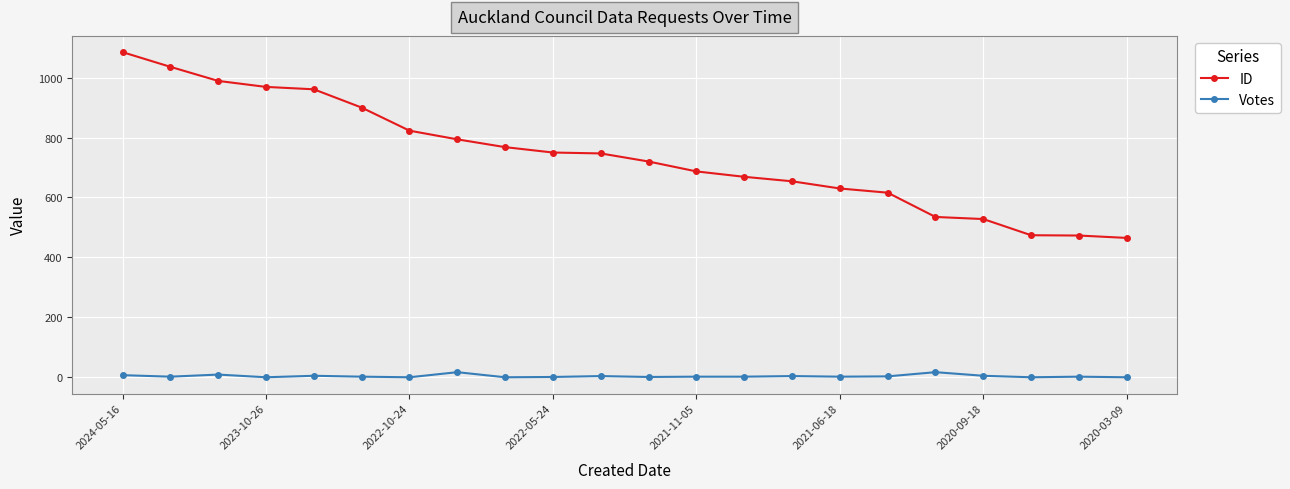

Which series has the largest range (max minus min)?

ID